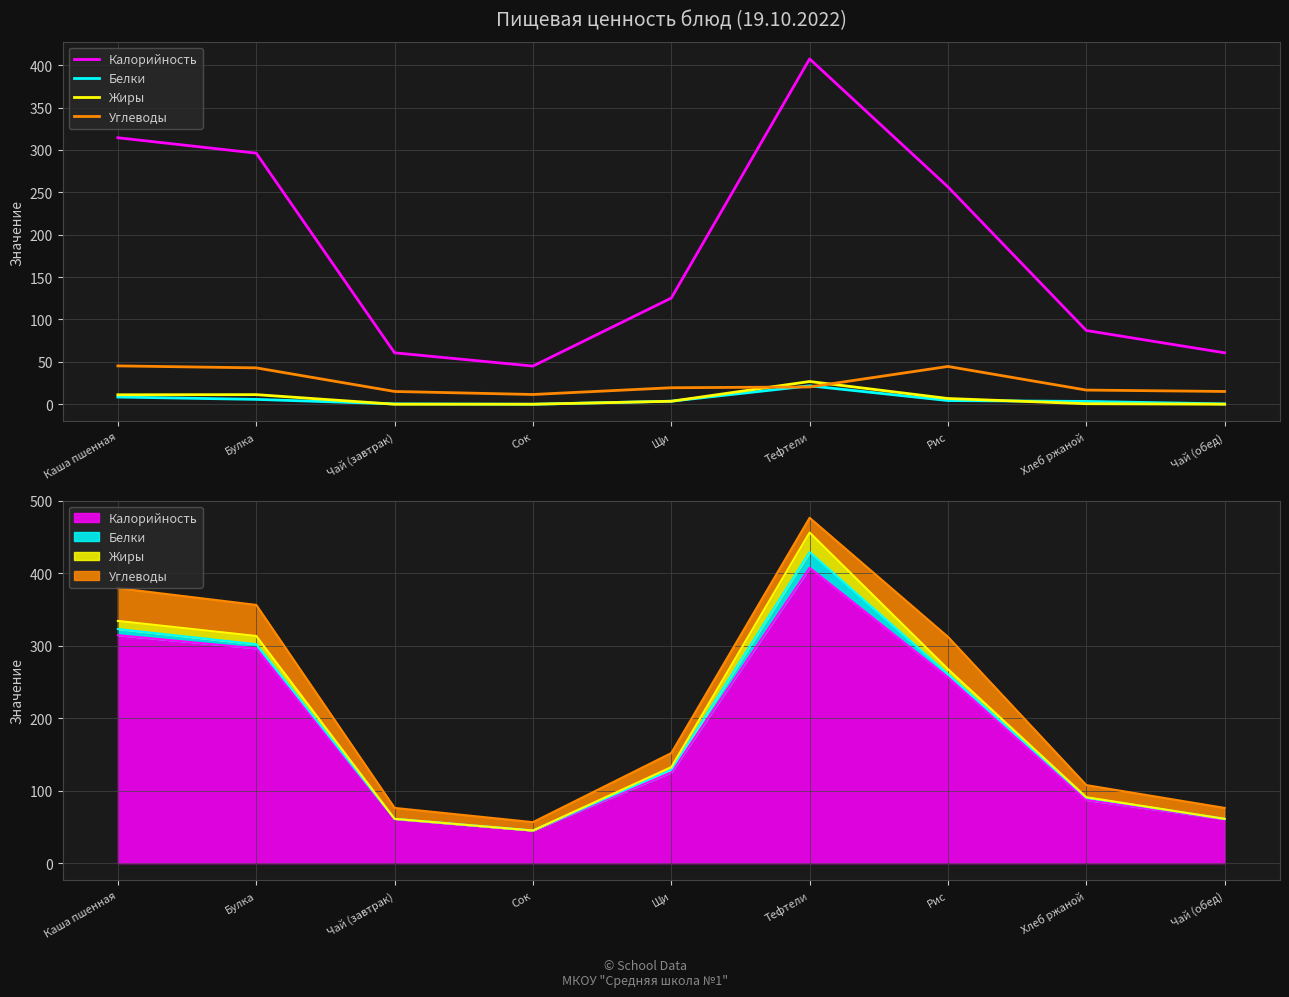

How many interior local peaks does the Белки series have?

1